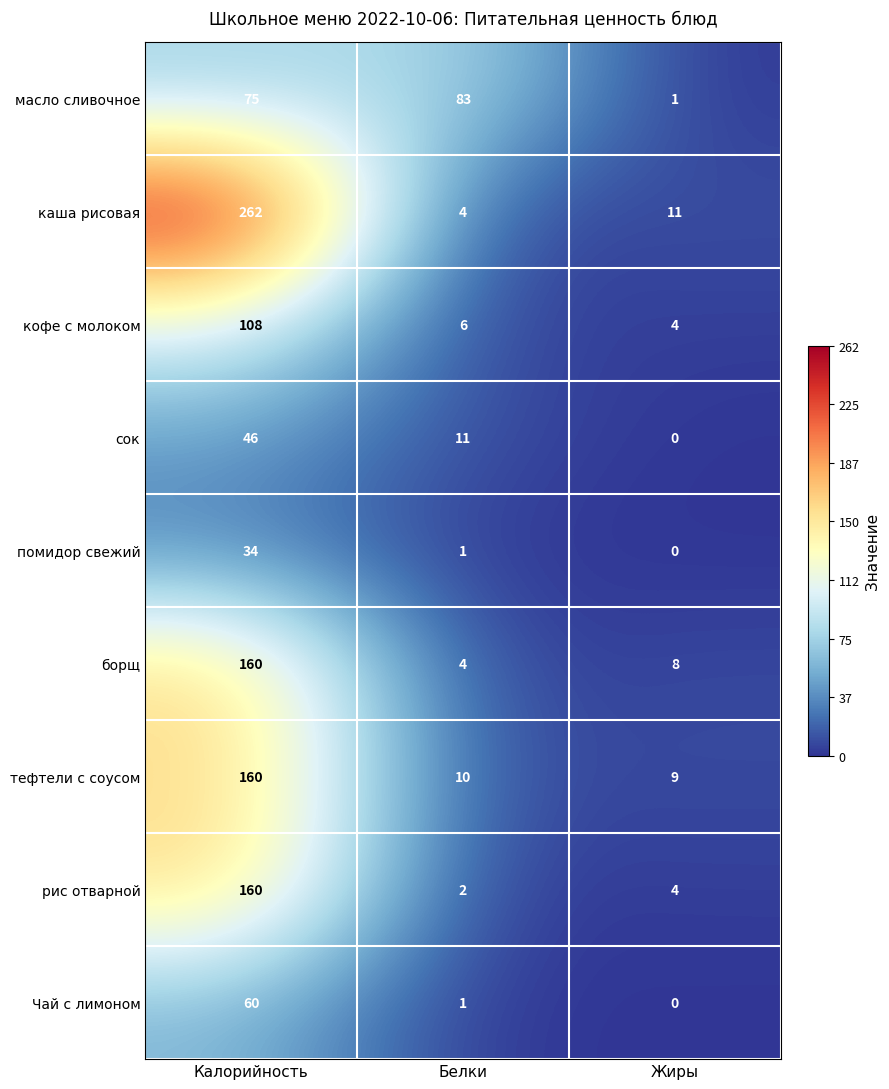

What is the sum of the сок values at Калорийность and Жиры?

46